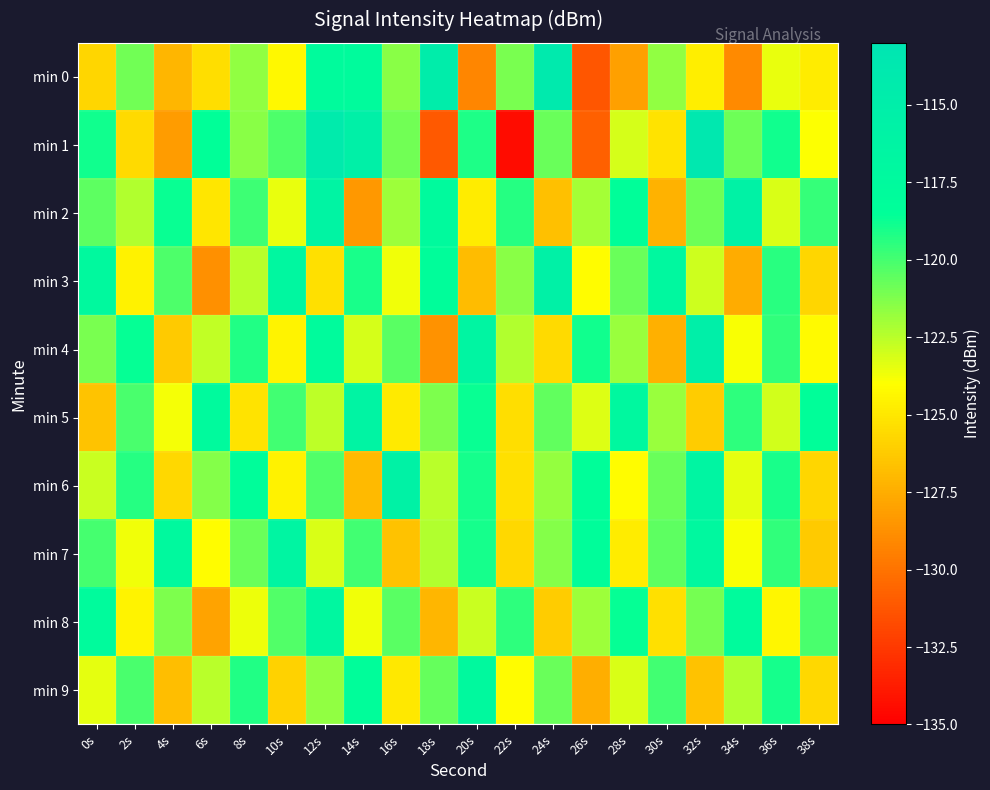

Rank the series at 24s from lowest to highest value.

min 2, min 8, min 4, min 6, min 7, min 9, min 1, min 5, min 3, min 0